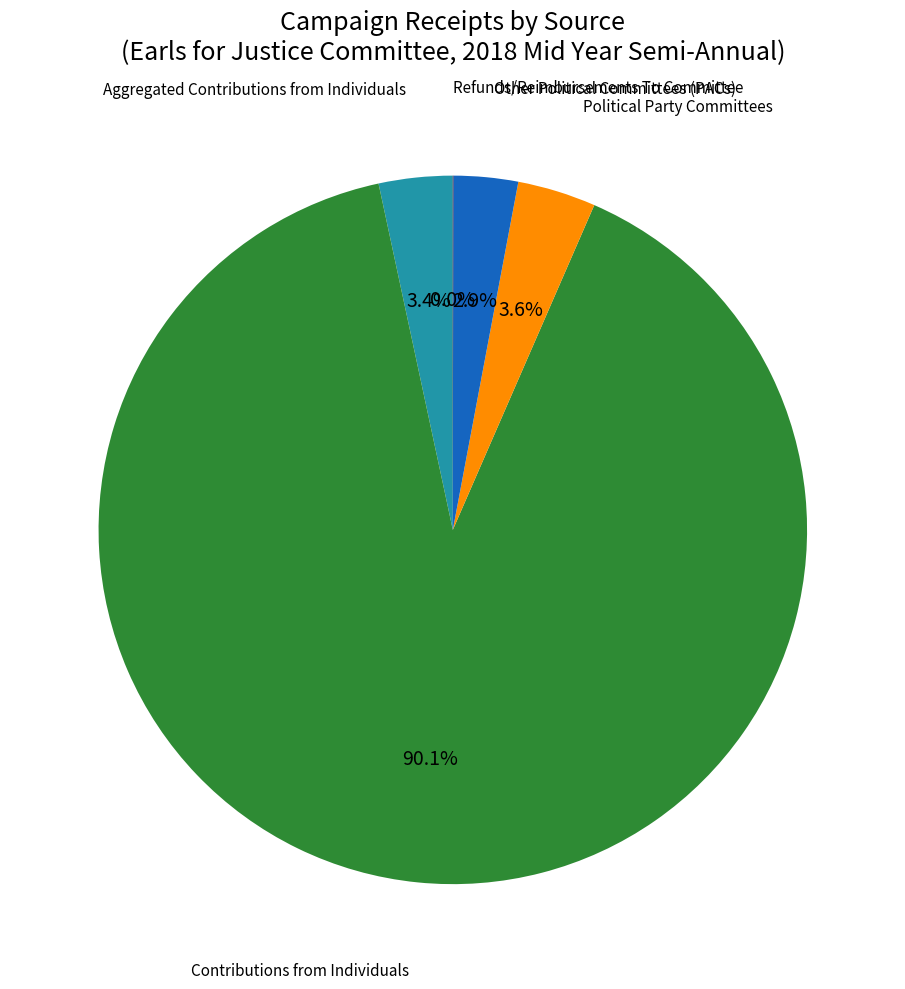

Is there a majority slice in this chart?

Yes